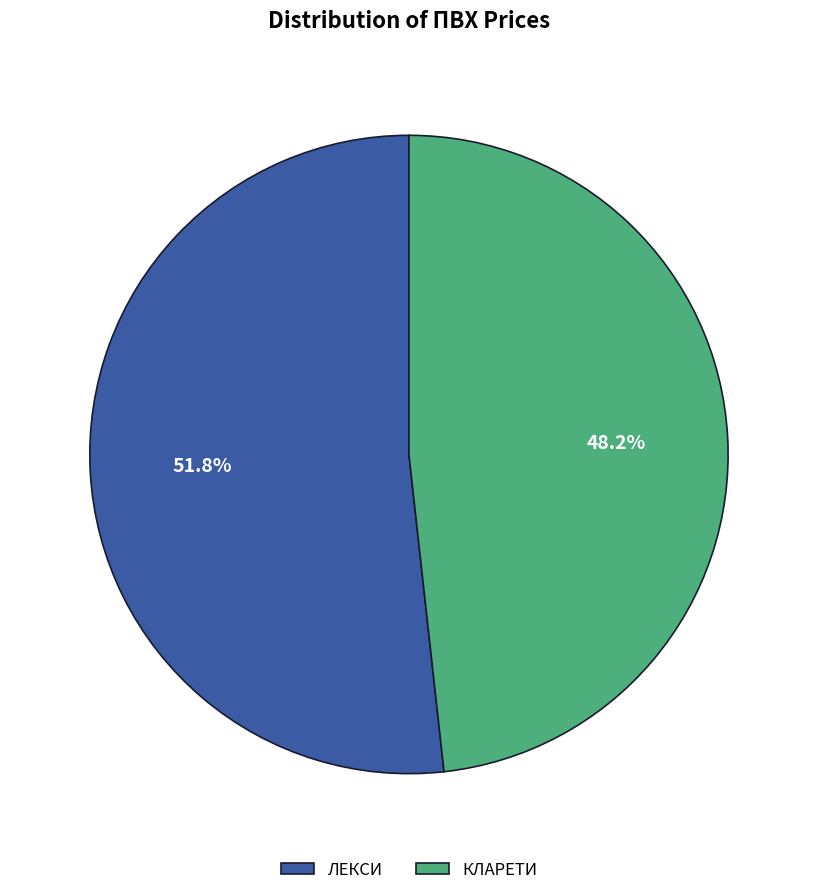

Approximately how many times larger is the value at ЛЕКСИ compared to КЛАРЕТИ?

1.1